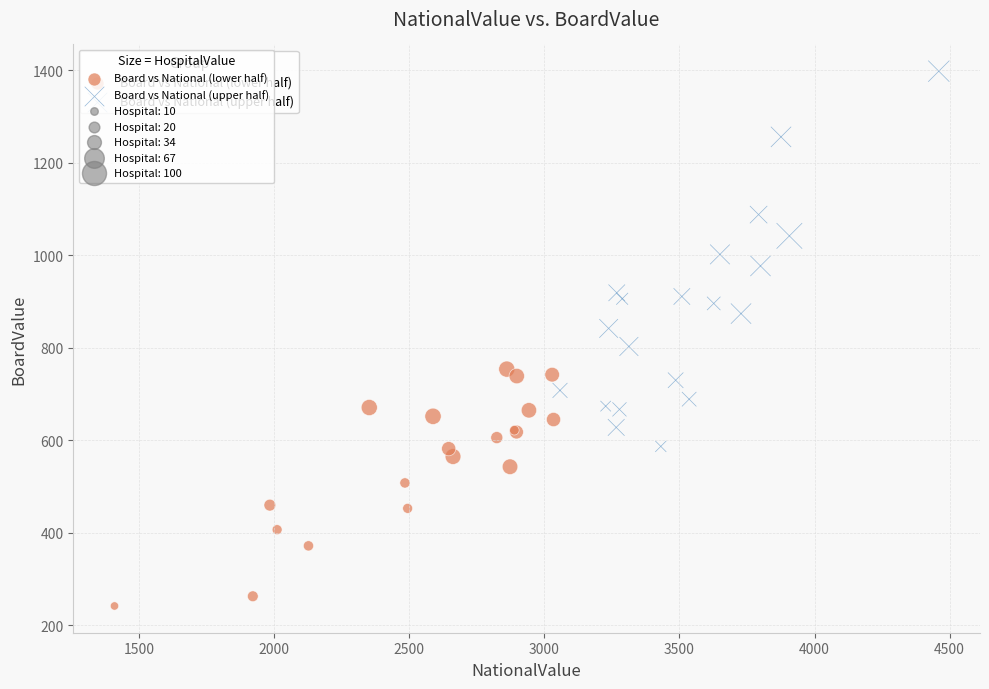

Which series has the largest Y range (max minus min)?

Board vs National (upper half)